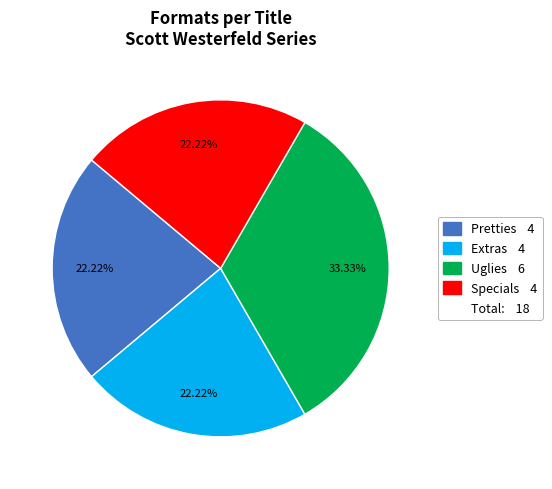

Is there any slice that represents more than half of the pie?

No